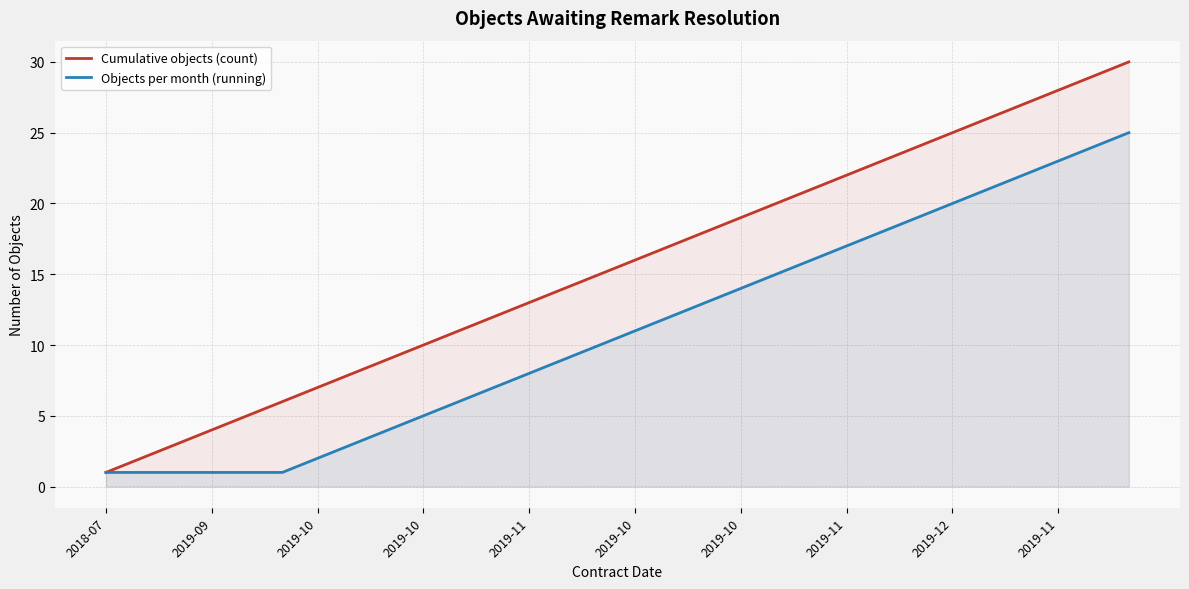

What is the difference between the Cumulative objects (count) values at 29 and 21?

8